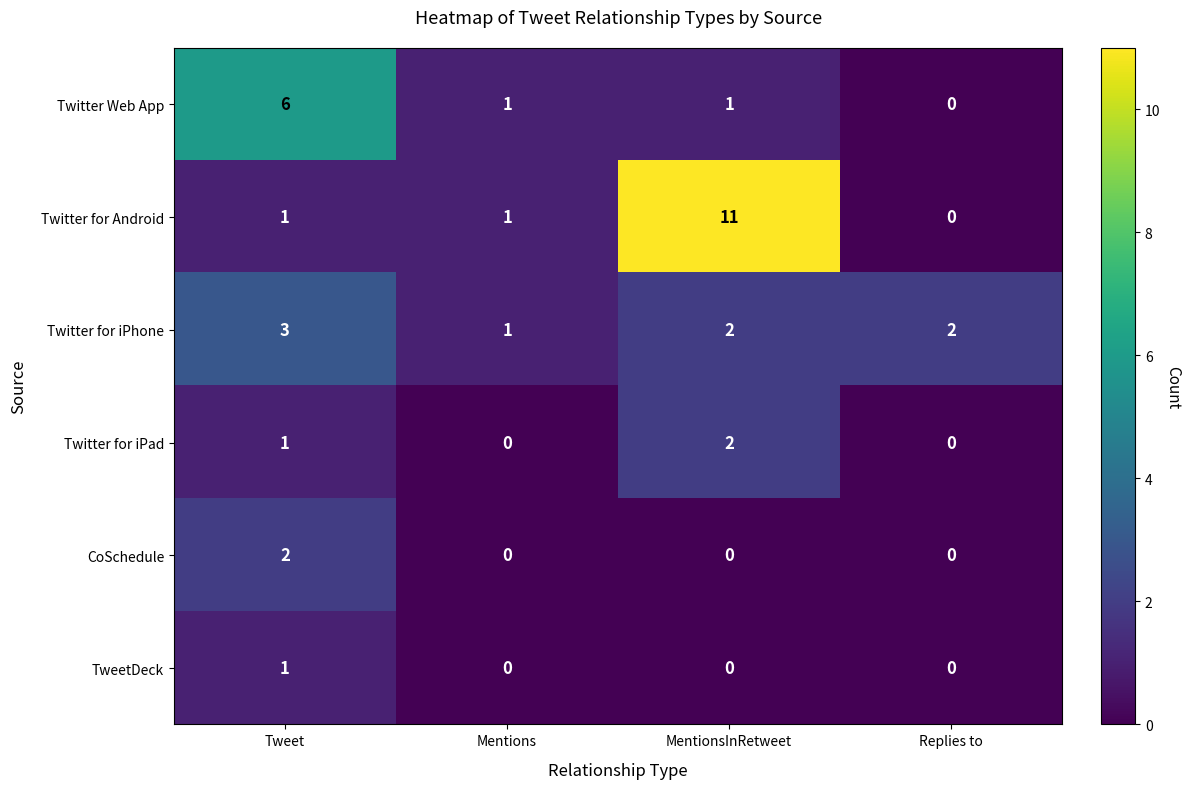

The Twitter Web App series shows 6 at Tweet. True or false?

True